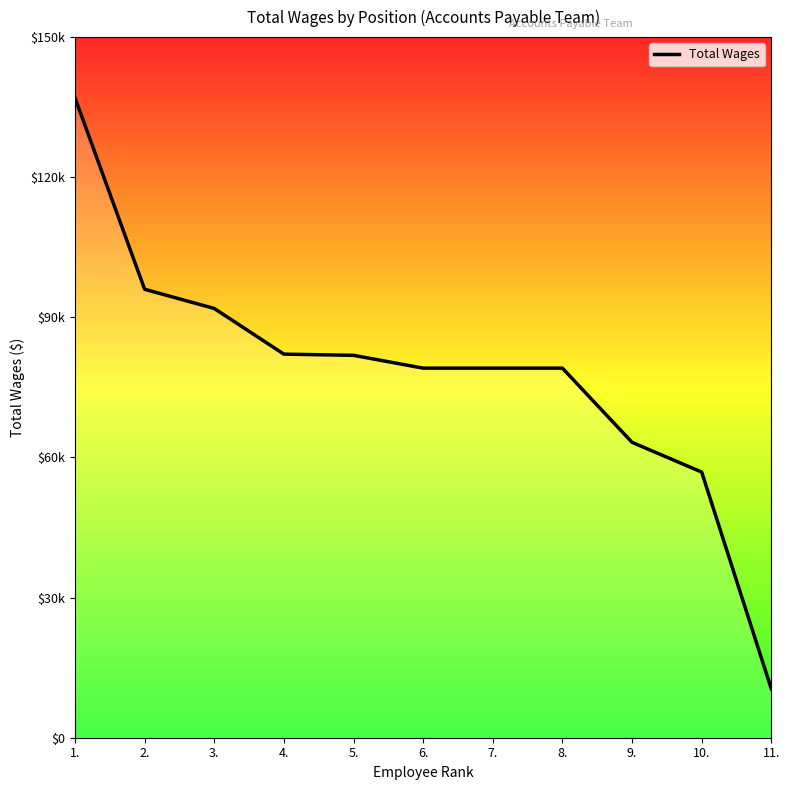

Is this an area chart (filled region under the line)?

Yes